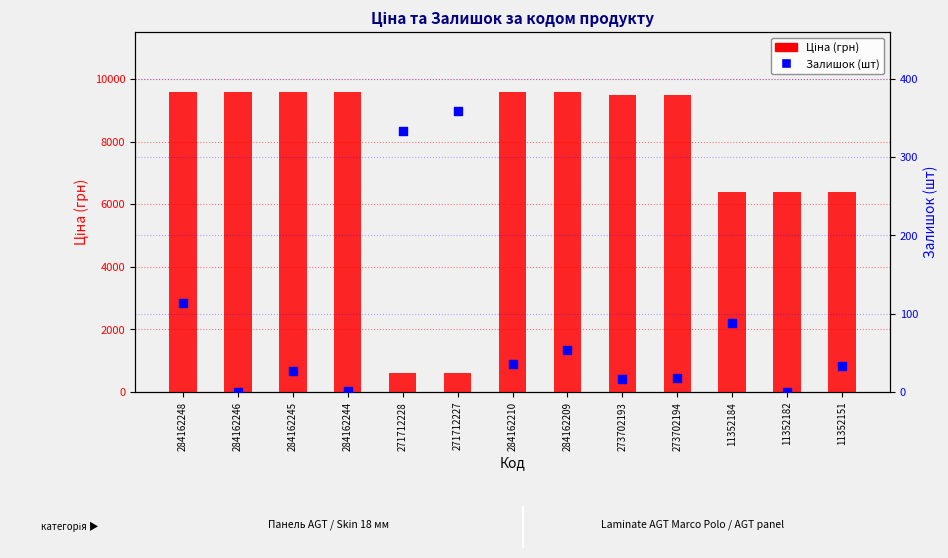

At how many categories does at least one series exceed 5915?

11